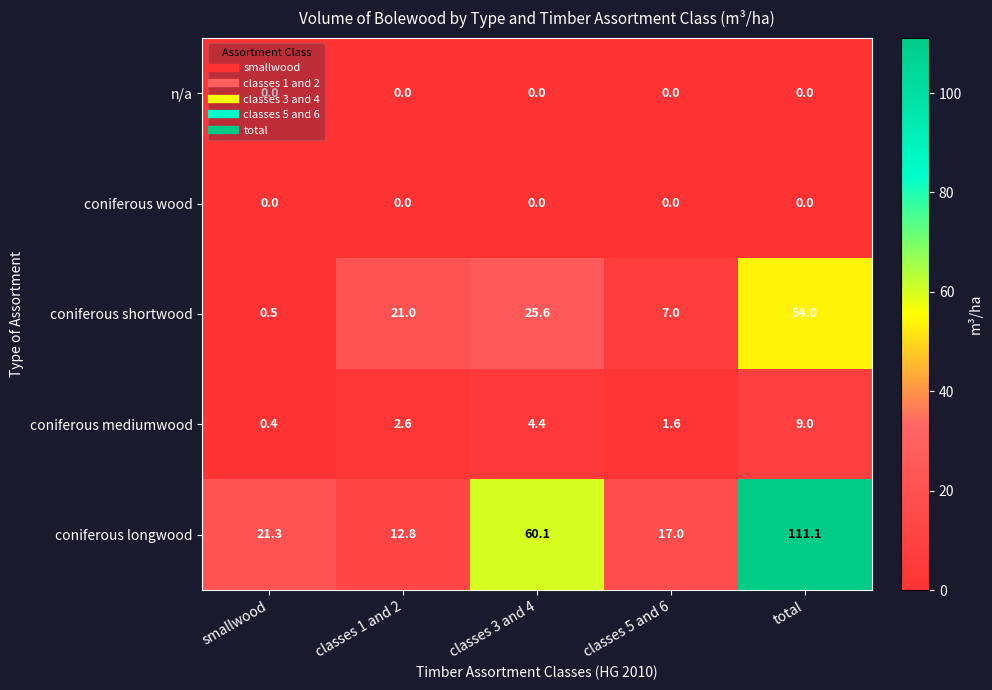

Between classes 1 and 2 and total, which series saw the biggest shift?

coniferous longwood